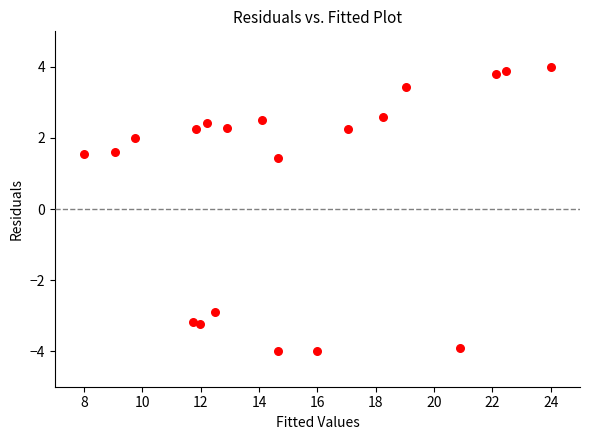

What is the range of X values (max minus min)?

16.0